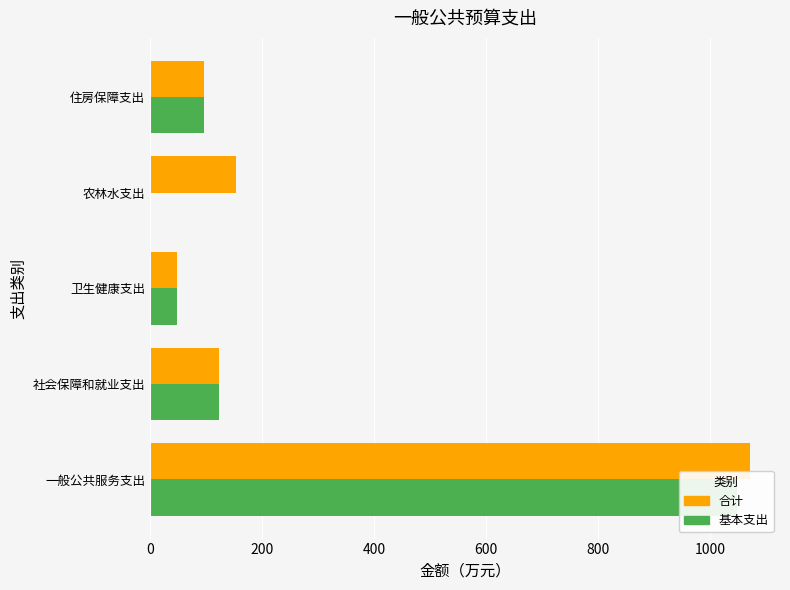

What is the total value across all series at 社会保障和就业支出?

246.8